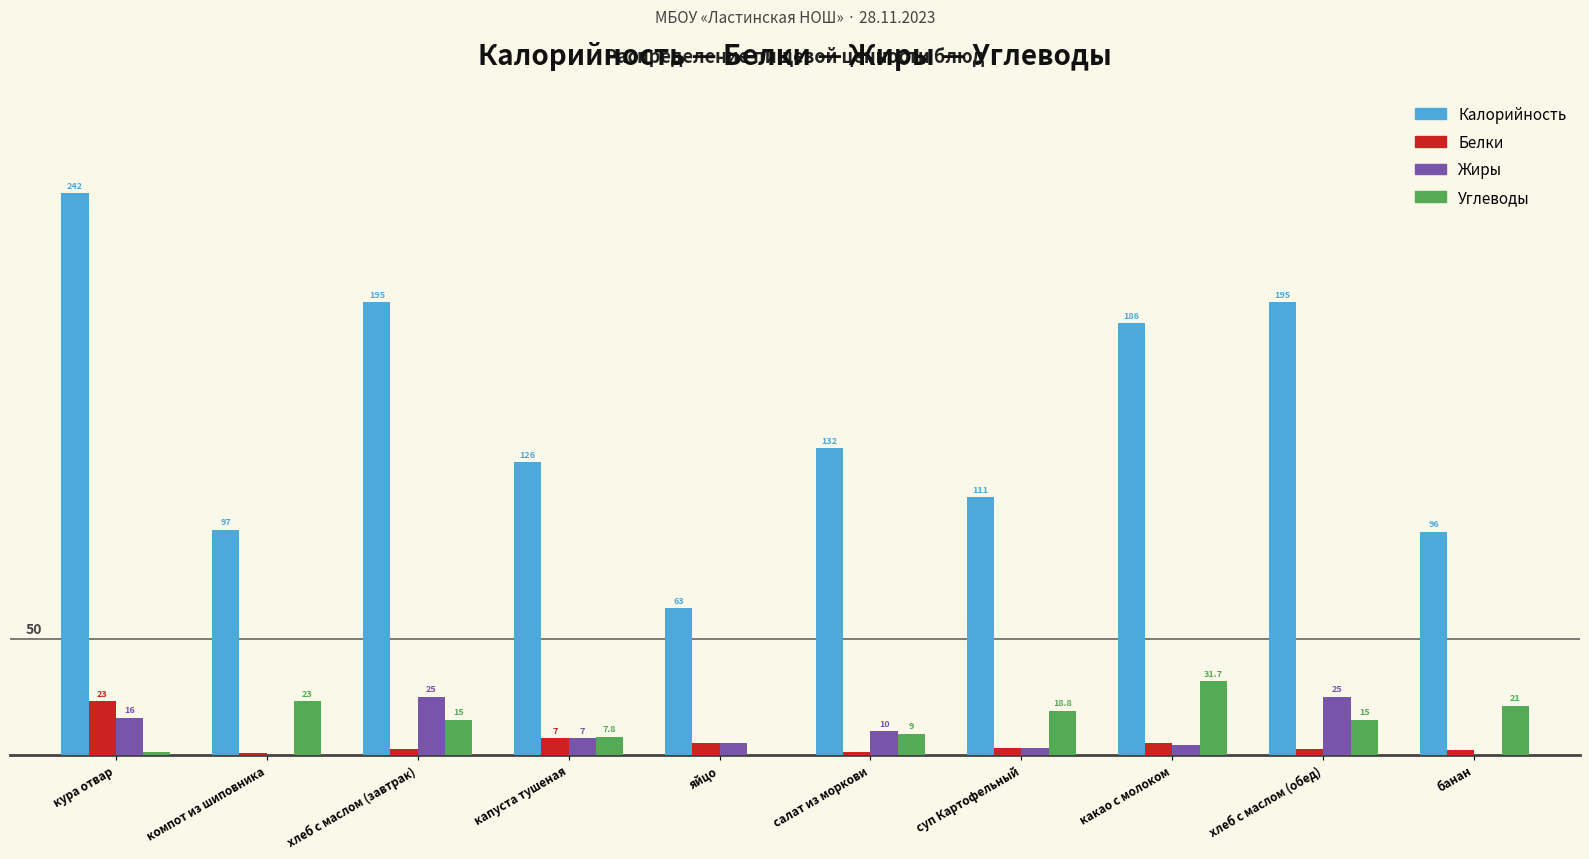

Is the value of Калорийность at яйцо greater than the value of Жиры at компот из шиповника?

Yes